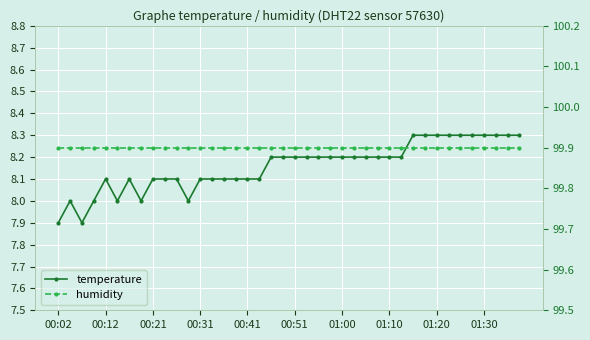

The temperature series shows 8.1 at 00:31. True or false?

True